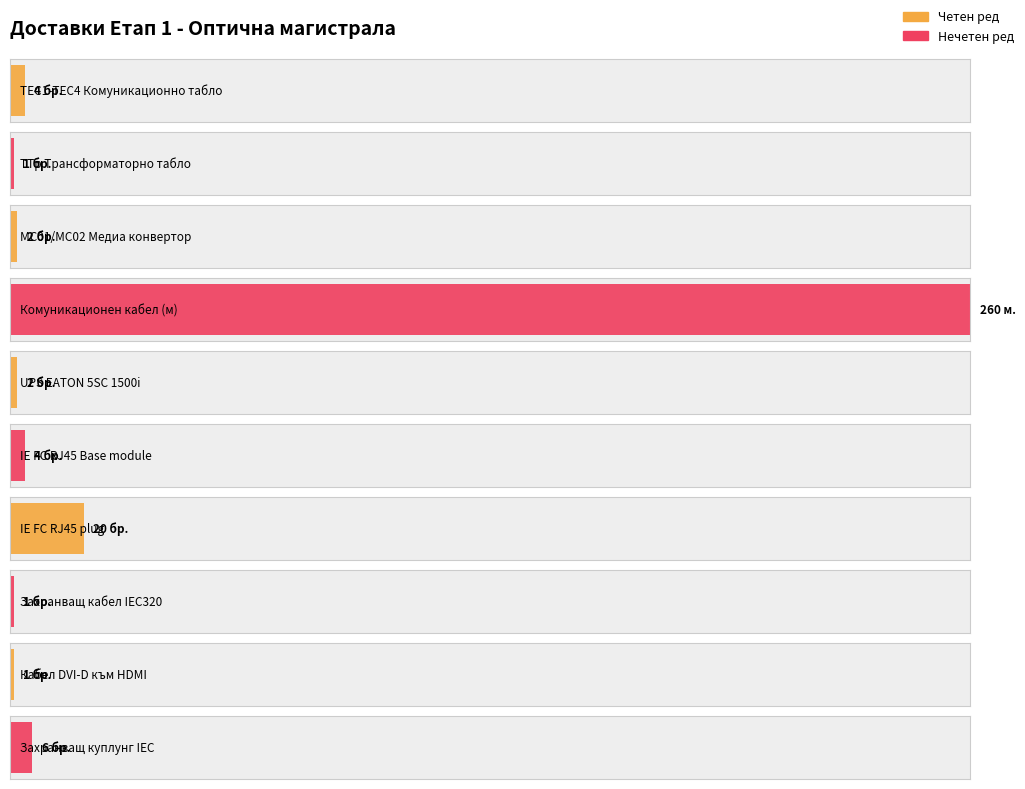

What is the difference between the values at IE FC RJ45 plug and UPS EATON 5SC 1500i?

18